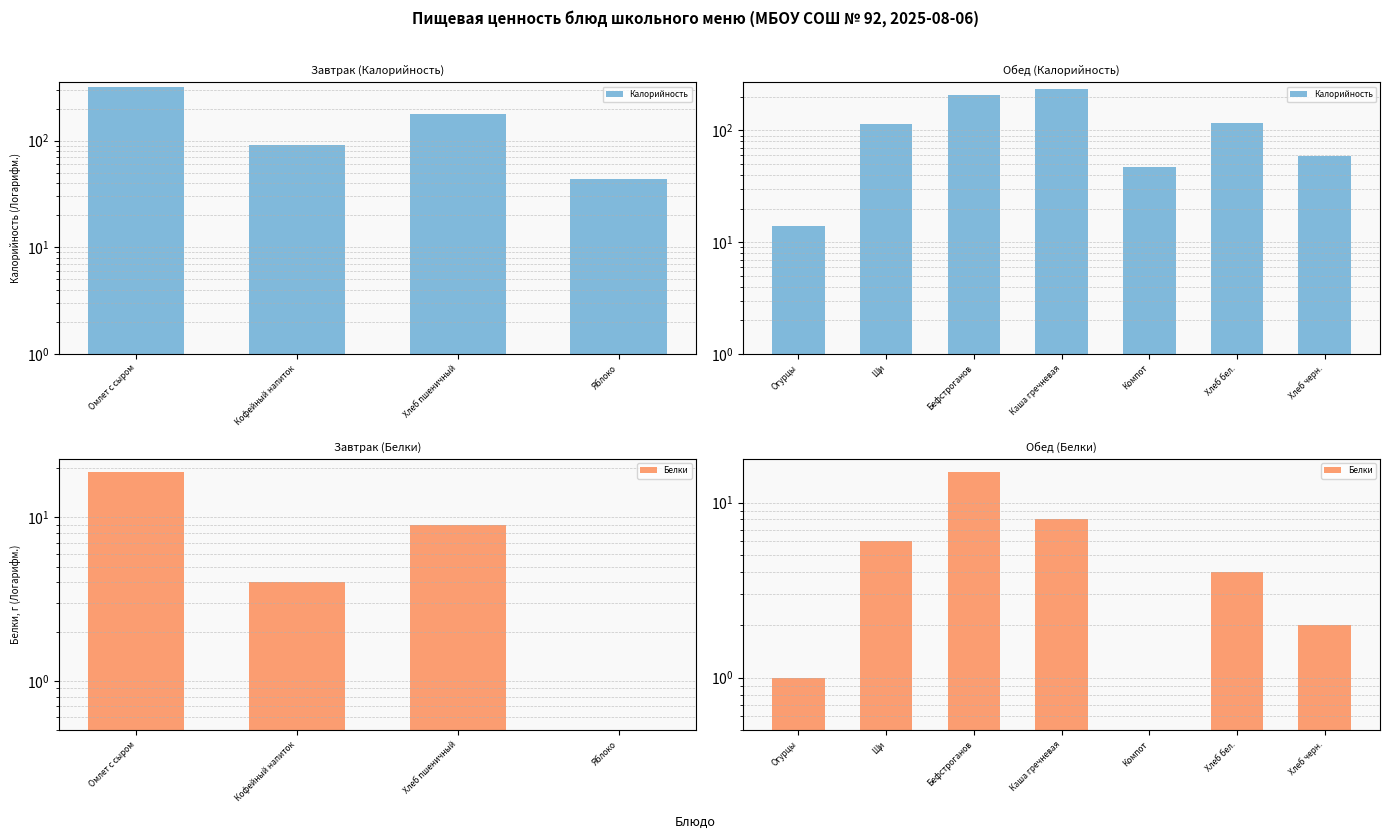

How many data points in Белки are above 4?

3